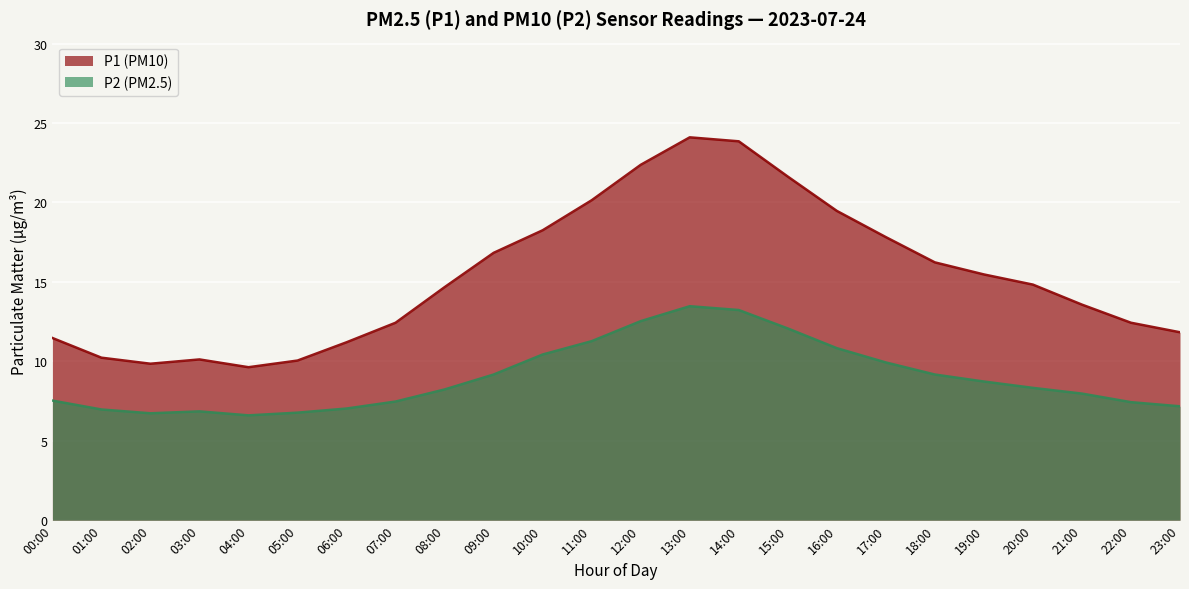

How many interior local valleys does the P1 series have?

2